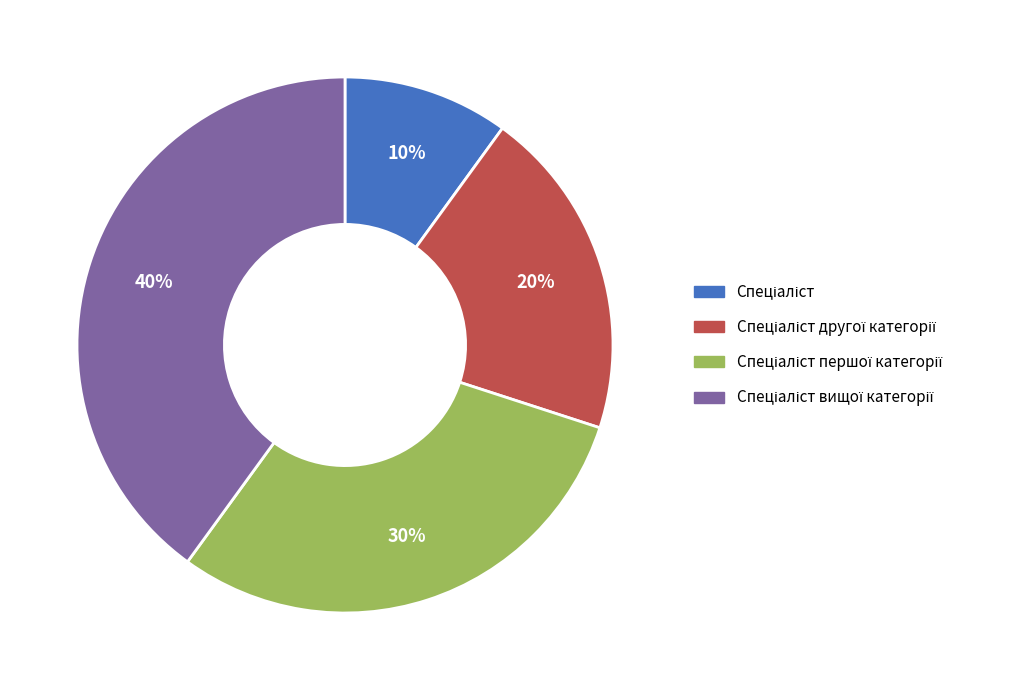

To the nearest percent, what is the average slice percentage?

25%